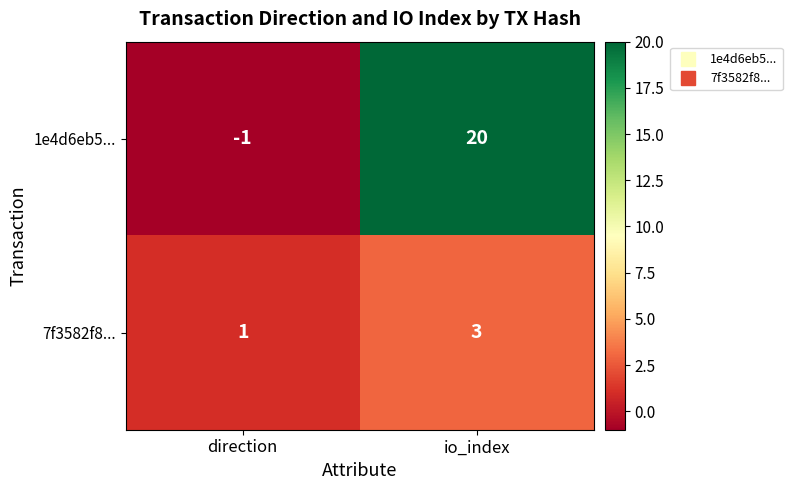

The value of 7f3582f8... at io_index is 2. True or false?

False